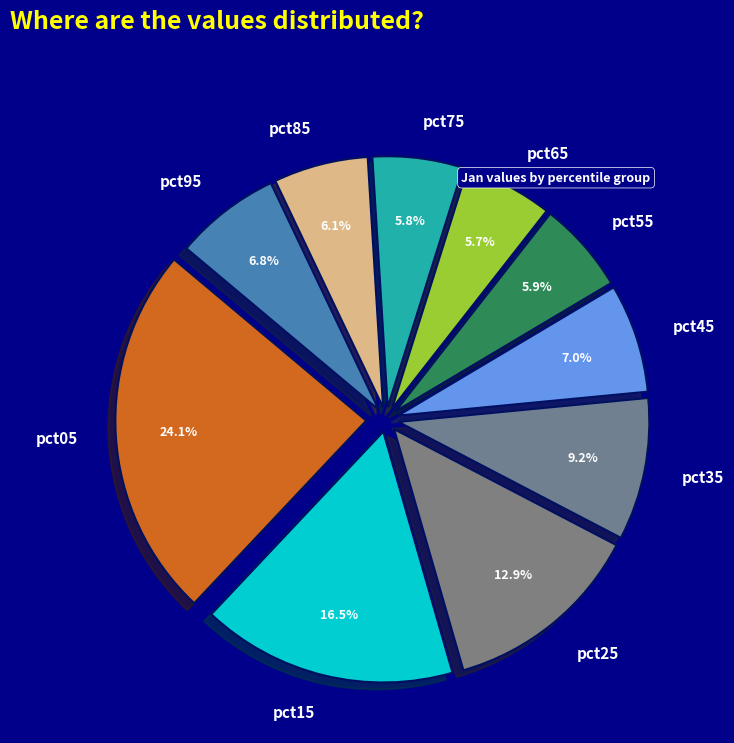

What is the ratio of the value at pct25 to the value at pct65?

2.3